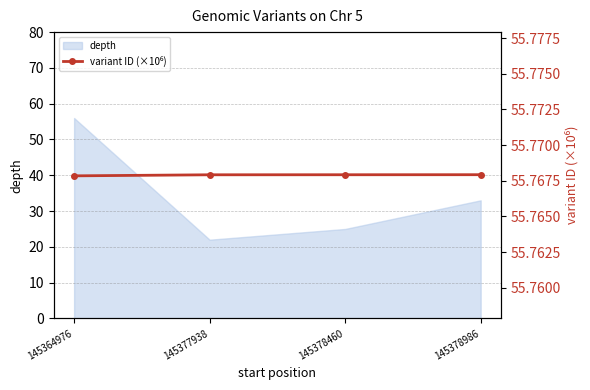

Approximately how many times larger is the value at 145377938 compared to 145378460?

1.0